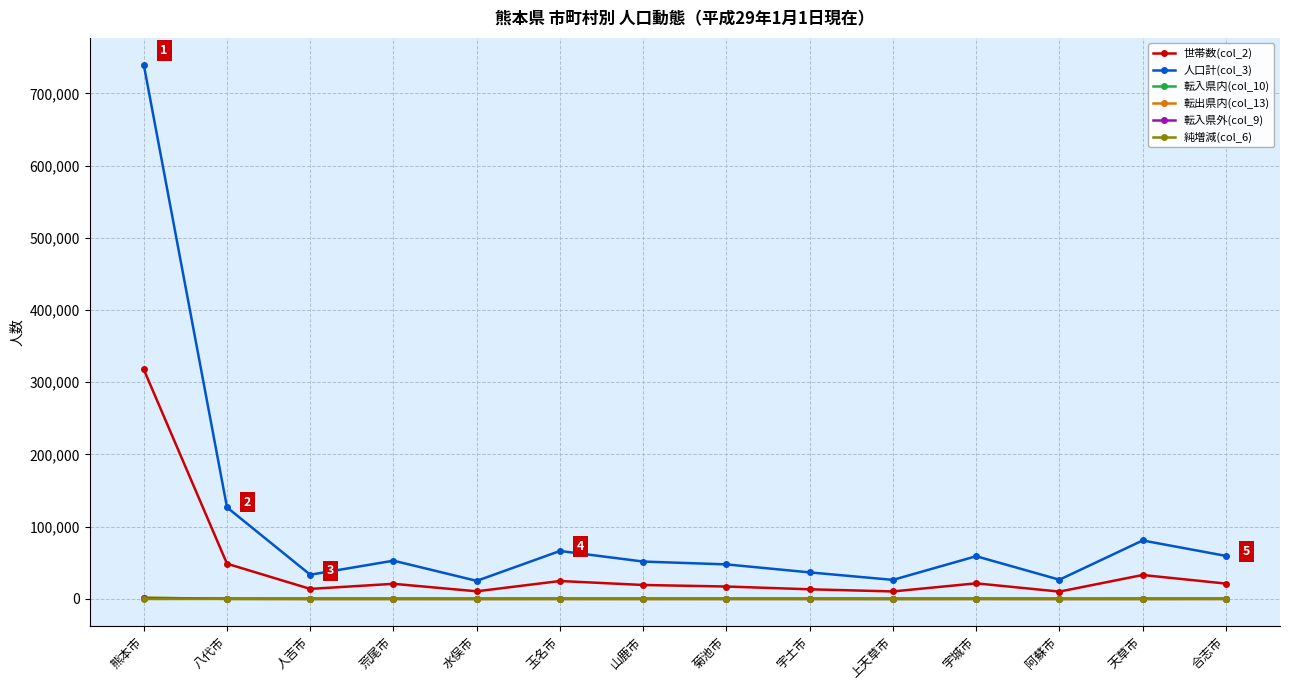

The value of 世帯数(col_2) at 水俣市 is 10511. True or false?

True